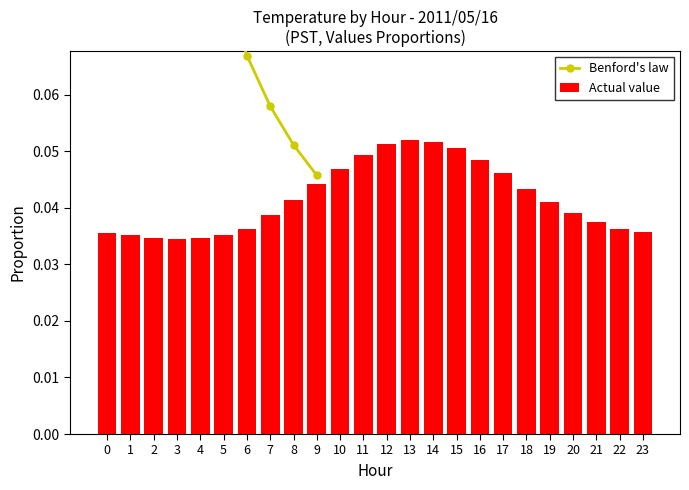

How many Actual value values are between 0 and 1?

24